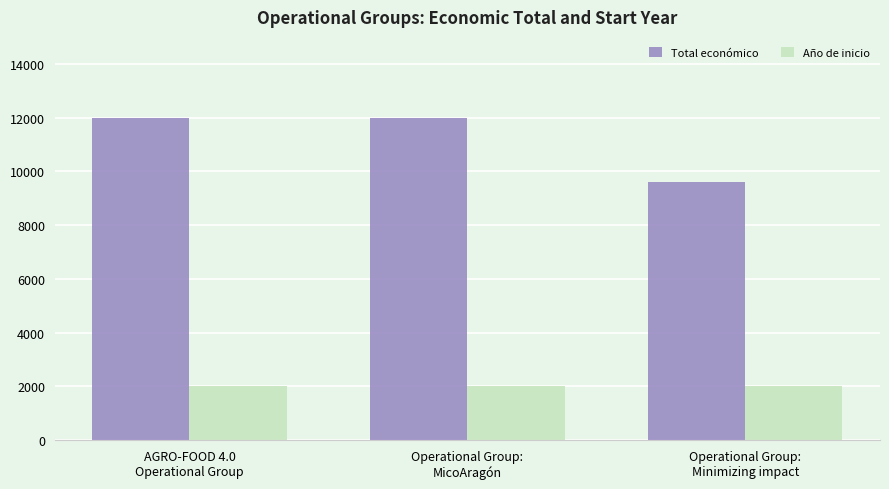

Count the number of categories in the chart.

3